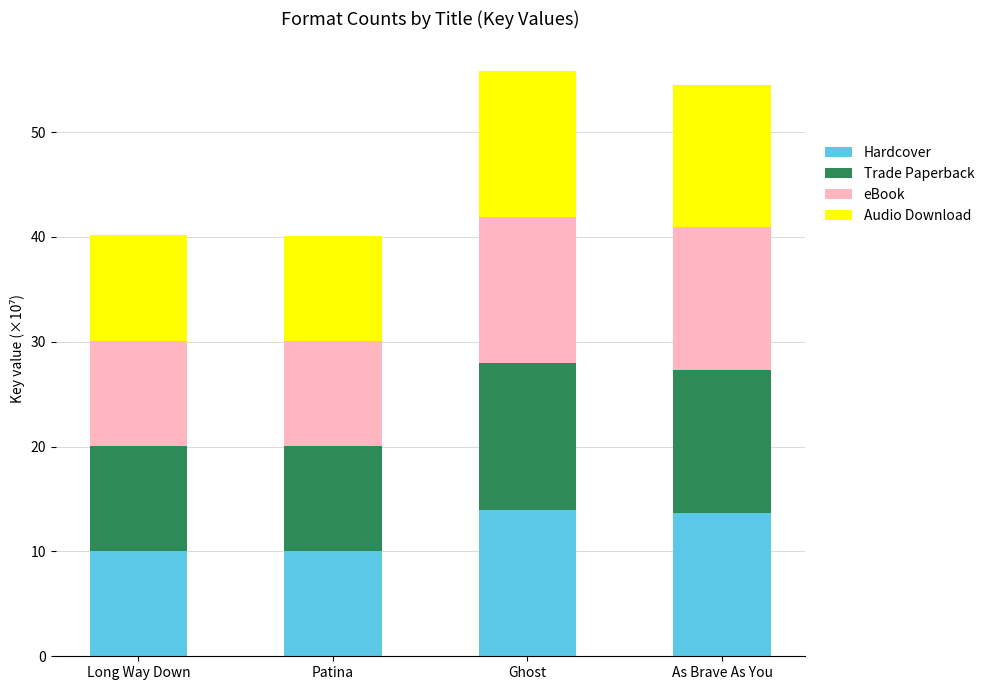

Are the bars horizontal?

No